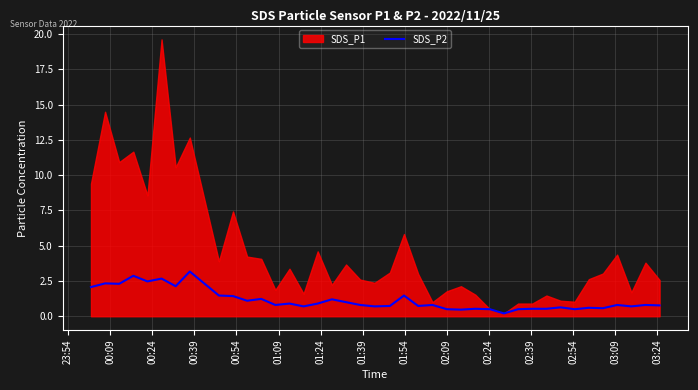

What is the difference between the maximum and minimum values?

3.0